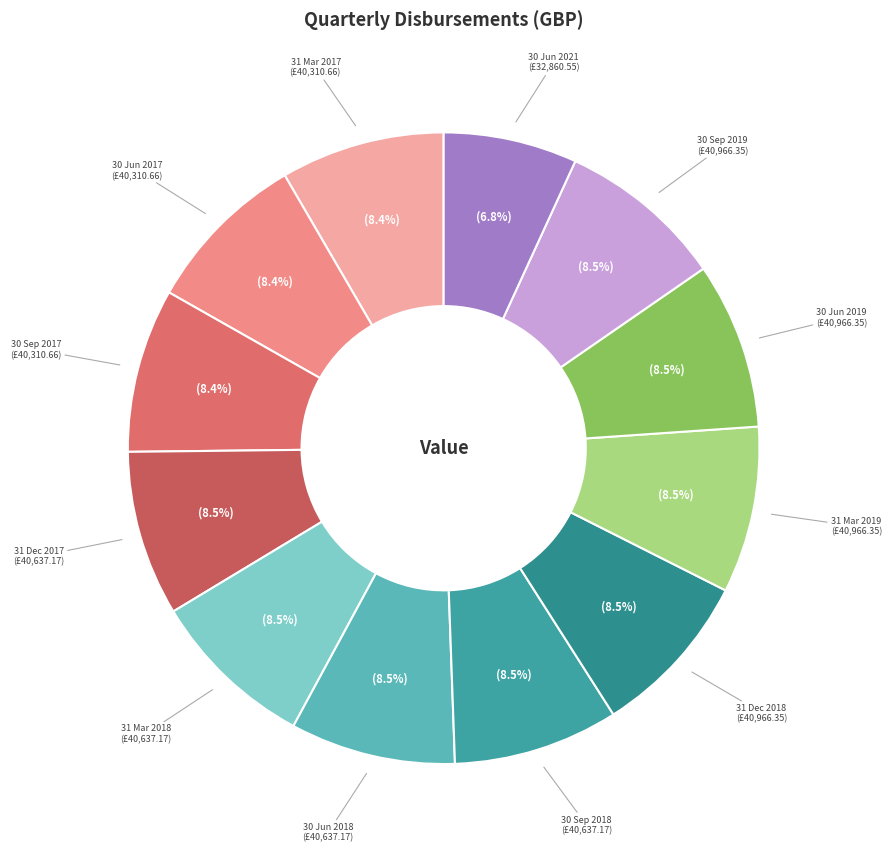

How many segments does this pie chart have?

12